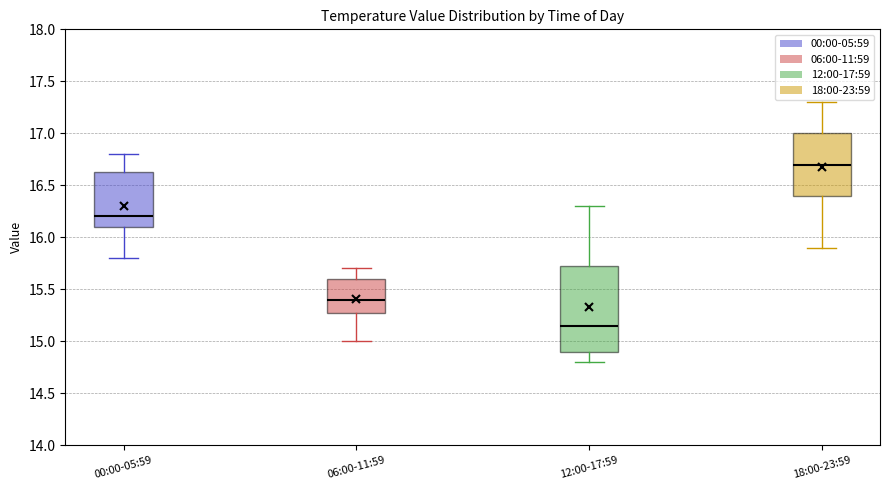

Which box is the tallest, from its lower edge to its upper edge?

12:00-17:59